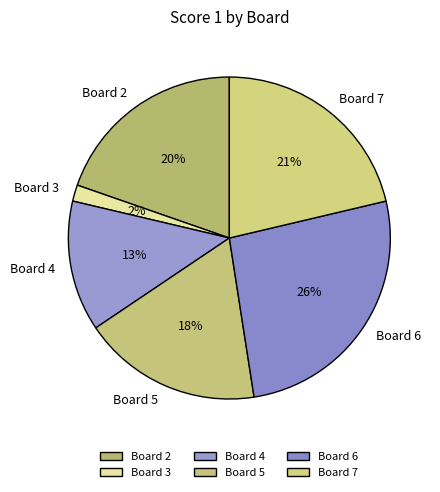

Is Board 2 the majority of the pie?

No